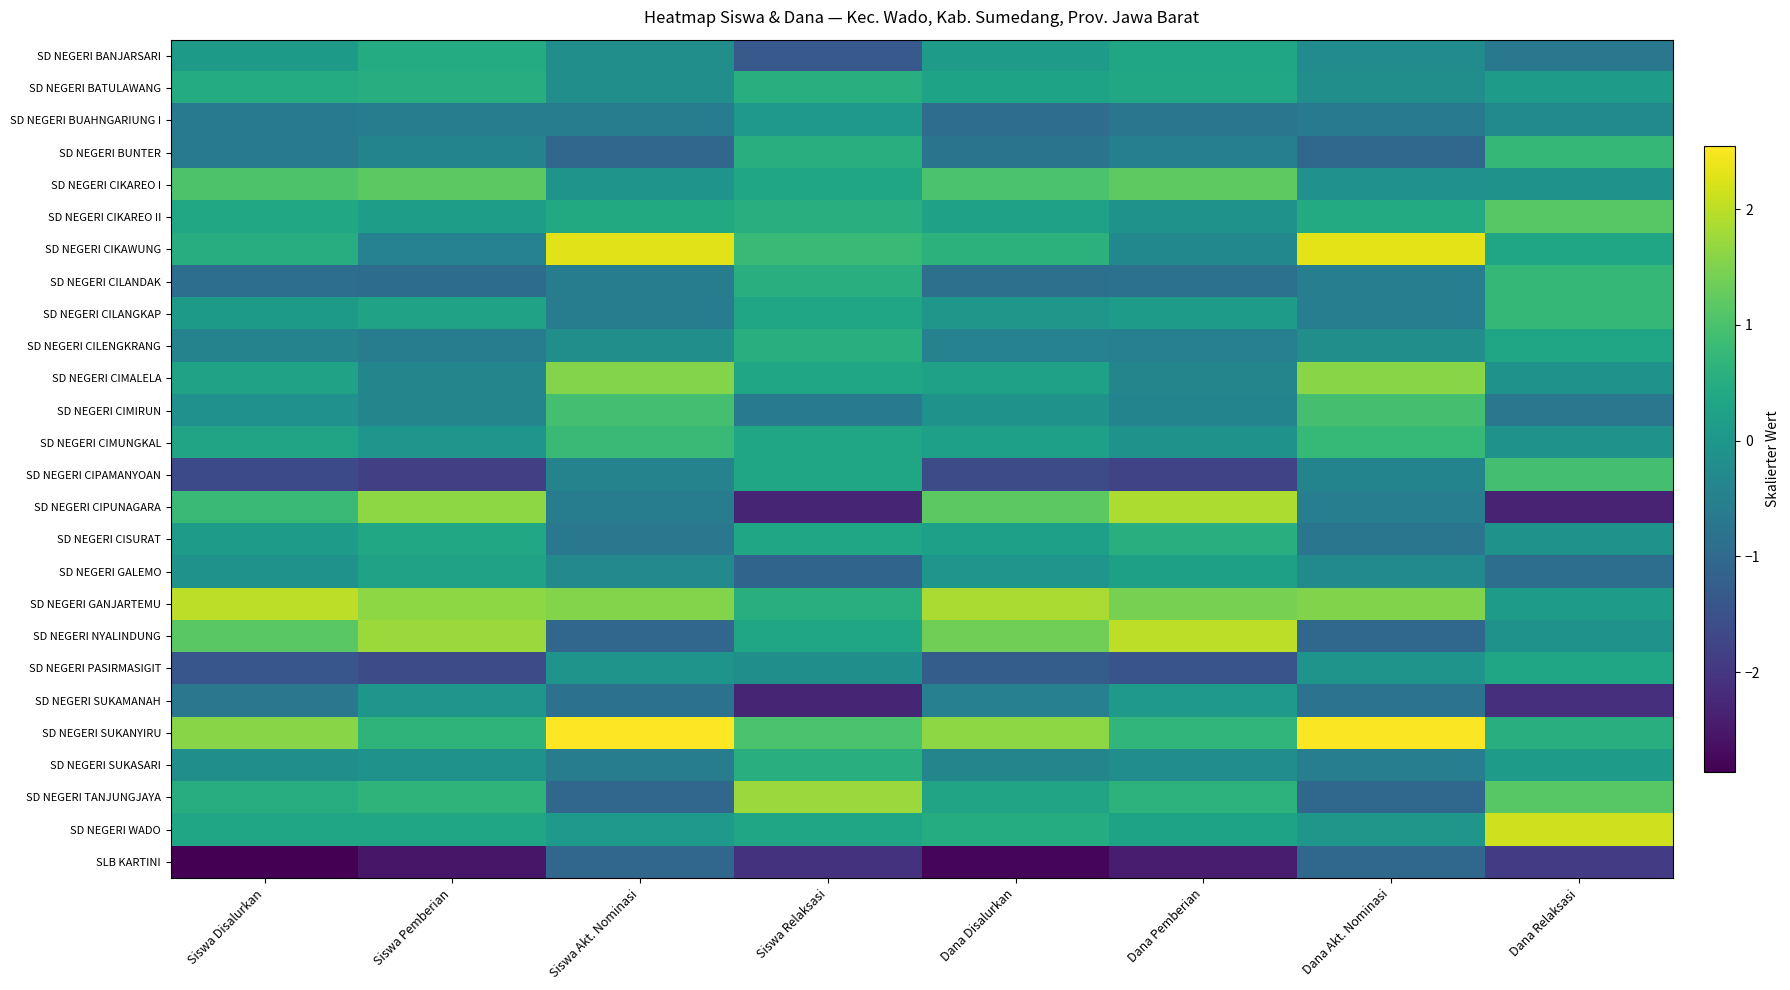

Reading left to right, what are all the values shown in this chart?

SD NEGERI BANJARSARI: Siswa Disalurkan=0.1	Siswa Pemberian=0.5	Siswa Akt. Nominasi=-0.2	Siswa Relaksasi=-1.4	Dana Disalurkan=0.1	Dana Pemberian=0.3	Dana Akt. Nominasi=-0.2	Dana Relaksasi=-0.7
SD NEGERI BATULAWANG: Siswa Disalurkan=0.5	Siswa Pemberian=0.5	Siswa Akt. Nominasi=-0.2	Siswa Relaksasi=0.5	Dana Disalurkan=0.3	Dana Pemberian=0.4	Dana Akt. Nominasi=-0.2	Dana Relaksasi=0.1
SD NEGERI BUAHNGARIUNG I: Siswa Disalurkan=-0.7	Siswa Pemberian=-0.6	Siswa Akt. Nominasi=-0.6	Siswa Relaksasi=0.1	Dana Disalurkan=-0.9	Dana Pemberian=-0.7	Dana Akt. Nominasi=-0.6	Dana Relaksasi=-0.3
SD NEGERI BUNTER: Siswa Disalurkan=-0.6	Siswa Pemberian=-0.4	Siswa Akt. Nominasi=-1.1	Siswa Relaksasi=0.5	Dana Disalurkan=-0.8	Dana Pemberian=-0.5	Dana Akt. Nominasi=-1.1	Dana Relaksasi=0.7
SD NEGERI CIKAREO I: Siswa Disalurkan=1.0	Siswa Pemberian=1.2	Siswa Akt. Nominasi=-0.1	Siswa Relaksasi=0.3	Dana Disalurkan=1.0	Dana Pemberian=1.2	Dana Akt. Nominasi=-0.1	Dana Relaksasi=-0.1
SD NEGERI CIKAREO II: Siswa Disalurkan=0.4	Siswa Pemberian=0.2	Siswa Akt. Nominasi=0.4	Siswa Relaksasi=0.5	Dana Disalurkan=0.2	Dana Pemberian=-0.1	Dana Akt. Nominasi=0.4	Dana Relaksasi=1.1
SD NEGERI CIKAWUNG: Siswa Disalurkan=0.5	Siswa Pemberian=-0.5	Siswa Akt. Nominasi=2.3	Siswa Relaksasi=0.8	Dana Disalurkan=0.6	Dana Pemberian=-0.3	Dana Akt. Nominasi=2.3	Dana Relaksasi=0.3
SD NEGERI CILANDAK: Siswa Disalurkan=-0.9	Siswa Pemberian=-1.0	Siswa Akt. Nominasi=-0.6	Siswa Relaksasi=0.5	Dana Disalurkan=-0.9	Dana Pemberian=-0.8	Dana Akt. Nominasi=-0.6	Dana Relaksasi=0.7
SD NEGERI CILANGKAP: Siswa Disalurkan=0.1	Siswa Pemberian=0.3	Siswa Akt. Nominasi=-0.6	Siswa Relaksasi=0.3	Dana Disalurkan=-0.0	Dana Pemberian=0.1	Dana Akt. Nominasi=-0.6	Dana Relaksasi=0.7
SD NEGERI CILENGKRANG: Siswa Disalurkan=-0.5	Siswa Pemberian=-0.6	Siswa Akt. Nominasi=-0.2	Siswa Relaksasi=0.5	Dana Disalurkan=-0.5	Dana Pemberian=-0.5	Dana Akt. Nominasi=-0.2	Dana Relaksasi=0.3
SD NEGERI CIMALELA: Siswa Disalurkan=0.3	Siswa Pemberian=-0.4	Siswa Akt. Nominasi=1.5	Siswa Relaksasi=0.3	Dana Disalurkan=0.2	Dana Pemberian=-0.4	Dana Akt. Nominasi=1.6	Dana Relaksasi=-0.1
SD NEGERI CIMIRUN: Siswa Disalurkan=-0.1	Siswa Pemberian=-0.4	Siswa Akt. Nominasi=0.9	Siswa Relaksasi=-0.6	Dana Disalurkan=-0.1	Dana Pemberian=-0.4	Dana Akt. Nominasi=1.0	Dana Relaksasi=-0.7
SD NEGERI CIMUNGKAL: Siswa Disalurkan=0.3	Siswa Pemberian=-0.0	Siswa Akt. Nominasi=0.8	Siswa Relaksasi=0.3	Dana Disalurkan=0.2	Dana Pemberian=-0.1	Dana Akt. Nominasi=0.8	Dana Relaksasi=-0.1
SD NEGERI CIPAMANYOAN: Siswa Disalurkan=-1.7	Siswa Pemberian=-1.8	Siswa Akt. Nominasi=-0.4	Siswa Relaksasi=0.3	Dana Disalurkan=-1.6	Dana Pemberian=-1.8	Dana Akt. Nominasi=-0.4	Dana Relaksasi=0.9
SD NEGERI CIPUNAGARA: Siswa Disalurkan=0.8	Siswa Pemberian=1.6	Siswa Akt. Nominasi=-0.6	Siswa Relaksasi=-2.3	Dana Disalurkan=1.2	Dana Pemberian=1.9	Dana Akt. Nominasi=-0.6	Dana Relaksasi=-2.3
SD NEGERI CISURAT: Siswa Disalurkan=0.1	Siswa Pemberian=0.4	Siswa Akt. Nominasi=-0.7	Siswa Relaksasi=0.3	Dana Disalurkan=0.2	Dana Pemberian=0.5	Dana Akt. Nominasi=-0.7	Dana Relaksasi=-0.1
SD NEGERI GALEMO: Siswa Disalurkan=-0.1	Siswa Pemberian=0.3	Siswa Akt. Nominasi=-0.3	Siswa Relaksasi=-1.1	Dana Disalurkan=-0.0	Dana Pemberian=0.2	Dana Akt. Nominasi=-0.3	Dana Relaksasi=-0.9
SD NEGERI GANJARTEMU: Siswa Disalurkan=2.0	Siswa Pemberian=1.6	Siswa Akt. Nominasi=1.5	Siswa Relaksasi=0.5	Dana Disalurkan=1.9	Dana Pemberian=1.4	Dana Akt. Nominasi=1.5	Dana Relaksasi=0.1
SD NEGERI NYALINDUNG: Siswa Disalurkan=1.2	Siswa Pemberian=1.7	Siswa Akt. Nominasi=-1.1	Siswa Relaksasi=0.3	Dana Disalurkan=1.4	Dana Pemberian=2.0	Dana Akt. Nominasi=-1.1	Dana Relaksasi=-0.1
SD NEGERI PASIRMASIGIT: Siswa Disalurkan=-1.4	Siswa Pemberian=-1.6	Siswa Akt. Nominasi=-0.1	Siswa Relaksasi=-0.2	Dana Disalurkan=-1.3	Dana Pemberian=-1.5	Dana Akt. Nominasi=-0.1	Dana Relaksasi=0.3
SD NEGERI SUKAMANAH: Siswa Disalurkan=-0.7	Siswa Pemberian=-0.0	Siswa Akt. Nominasi=-0.8	Siswa Relaksasi=-2.3	Dana Disalurkan=-0.5	Dana Pemberian=0.1	Dana Akt. Nominasi=-0.8	Dana Relaksasi=-2.1
SD NEGERI SUKANYIRU: Siswa Disalurkan=1.6	Siswa Pemberian=0.7	Siswa Akt. Nominasi=2.5	Siswa Relaksasi=1.0	Dana Disalurkan=1.6	Dana Pemberian=0.7	Dana Akt. Nominasi=2.5	Dana Relaksasi=0.5
SD NEGERI SUKASARI: Siswa Disalurkan=-0.2	Siswa Pemberian=-0.1	Siswa Akt. Nominasi=-0.6	Siswa Relaksasi=0.5	Dana Disalurkan=-0.4	Dana Pemberian=-0.2	Dana Akt. Nominasi=-0.6	Dana Relaksasi=0.1
SD NEGERI TANJUNGJAYA: Siswa Disalurkan=0.5	Siswa Pemberian=0.7	Siswa Akt. Nominasi=-1.1	Siswa Relaksasi=1.7	Dana Disalurkan=0.3	Dana Pemberian=0.6	Dana Akt. Nominasi=-1.1	Dana Relaksasi=1.1
SD NEGERI WADO: Siswa Disalurkan=0.3	Siswa Pemberian=0.3	Siswa Akt. Nominasi=0.1	Siswa Relaksasi=0.3	Dana Disalurkan=0.5	Dana Pemberian=0.3	Dana Akt. Nominasi=0.0	Dana Relaksasi=2.2
SLB KARTINI: Siswa Disalurkan=-2.9	Siswa Pemberian=-2.5	Siswa Akt. Nominasi=-1.1	Siswa Relaksasi=-2.1	Dana Disalurkan=-2.8	Dana Pemberian=-2.4	Dana Akt. Nominasi=-1.1	Dana Relaksasi=-1.9